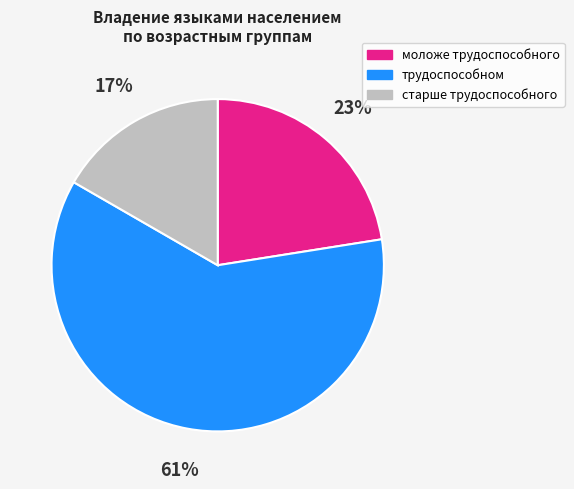

How many slices are in this pie chart?

3